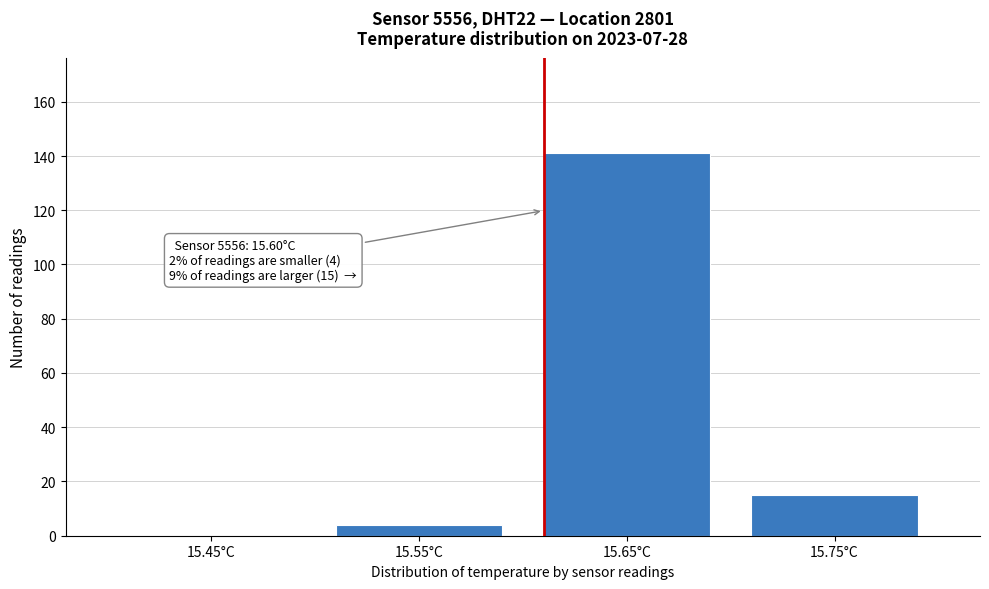

Over which range of the x-axis is the bar tallest?

15.6 to 15.7